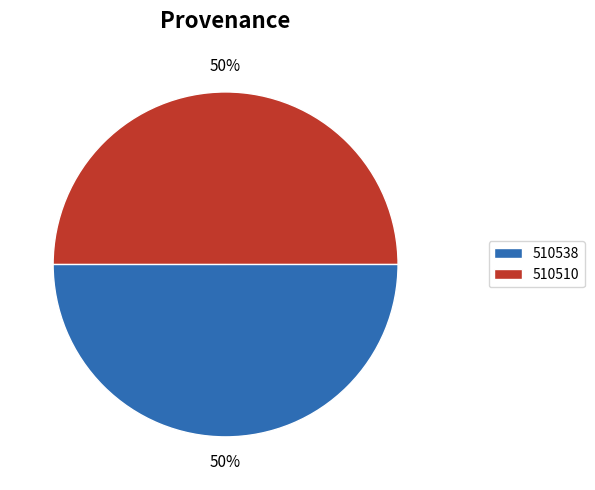

What percentage is the 510510 slice, to the nearest percent?

50%